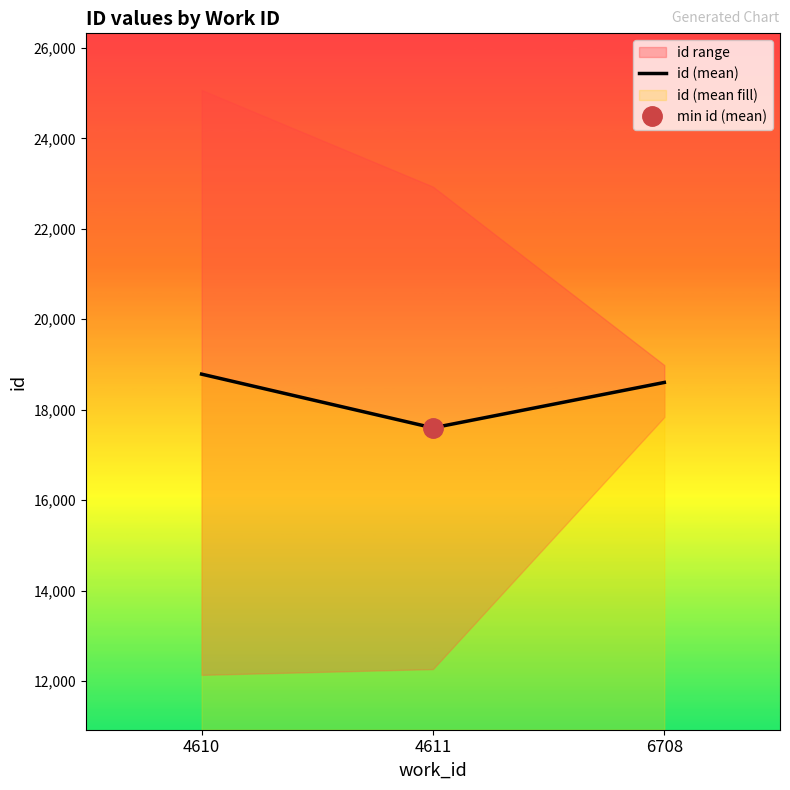

Is it true that the value at 4610 is 18786.2?

True